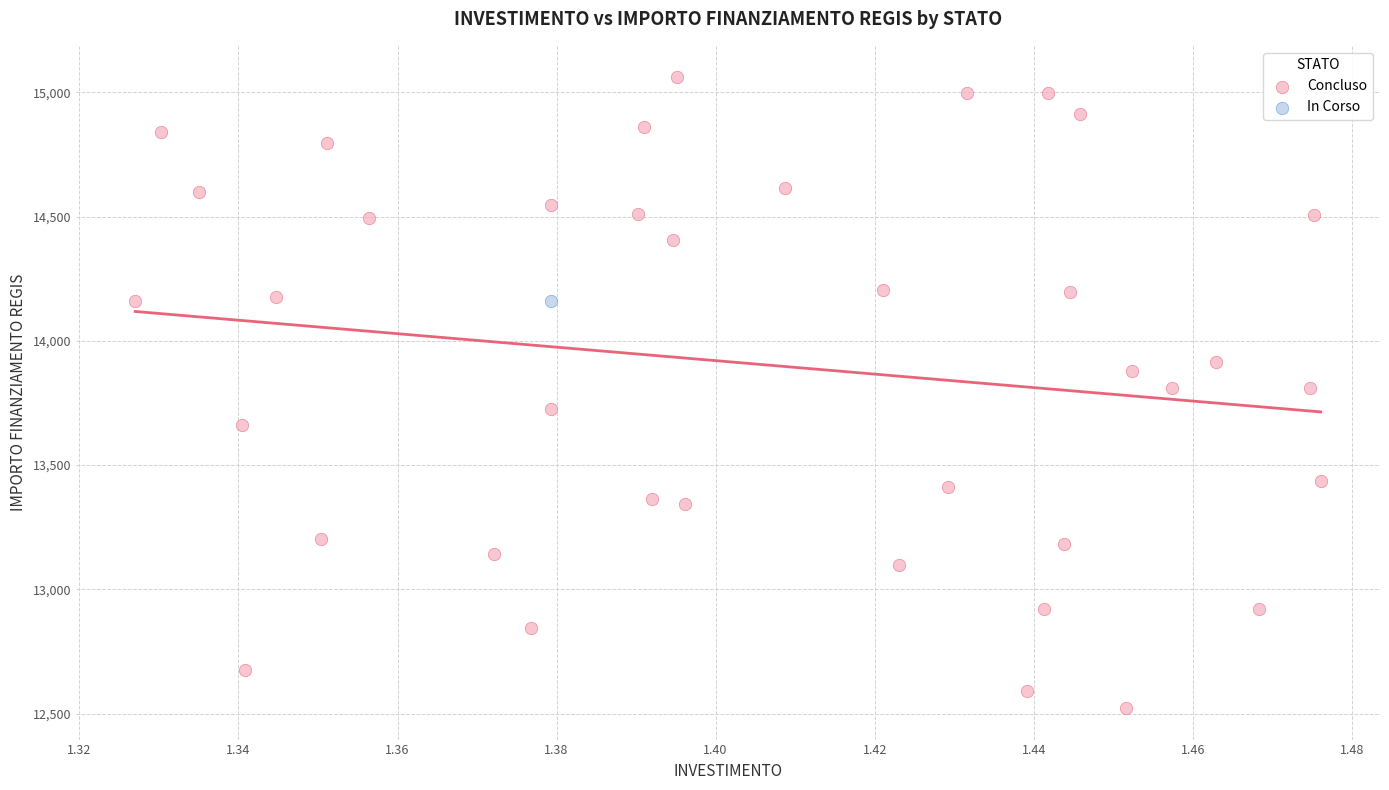

What are all the series names shown in the legend?

Concluso, In Corso